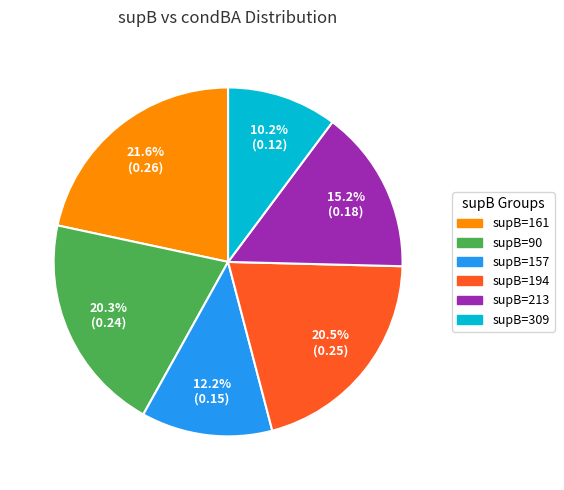

Count the number of slices in the pie.

6